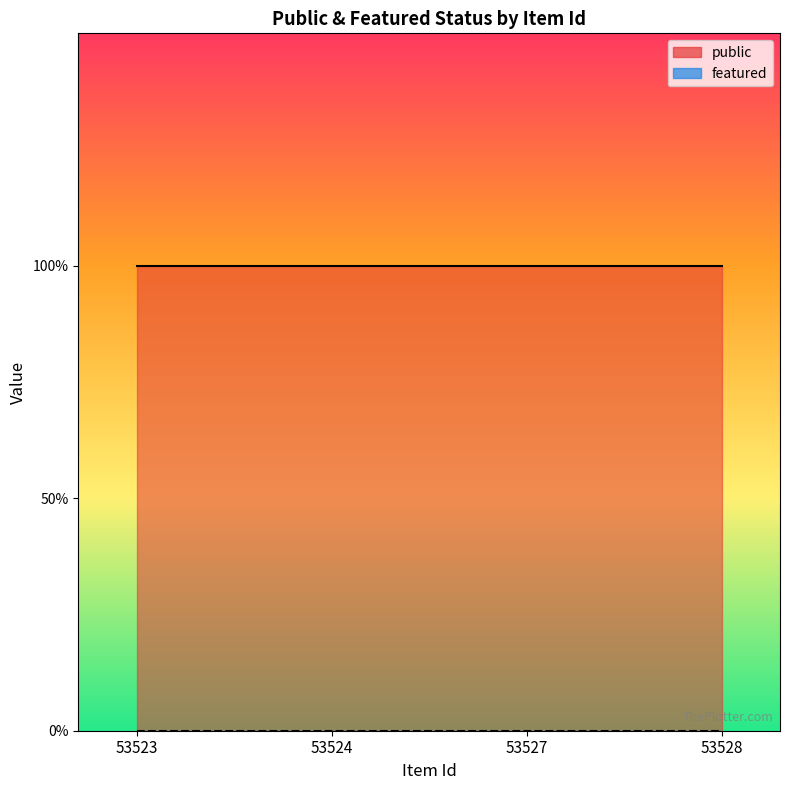

Which has a higher value, 53523 or 53524?

53523